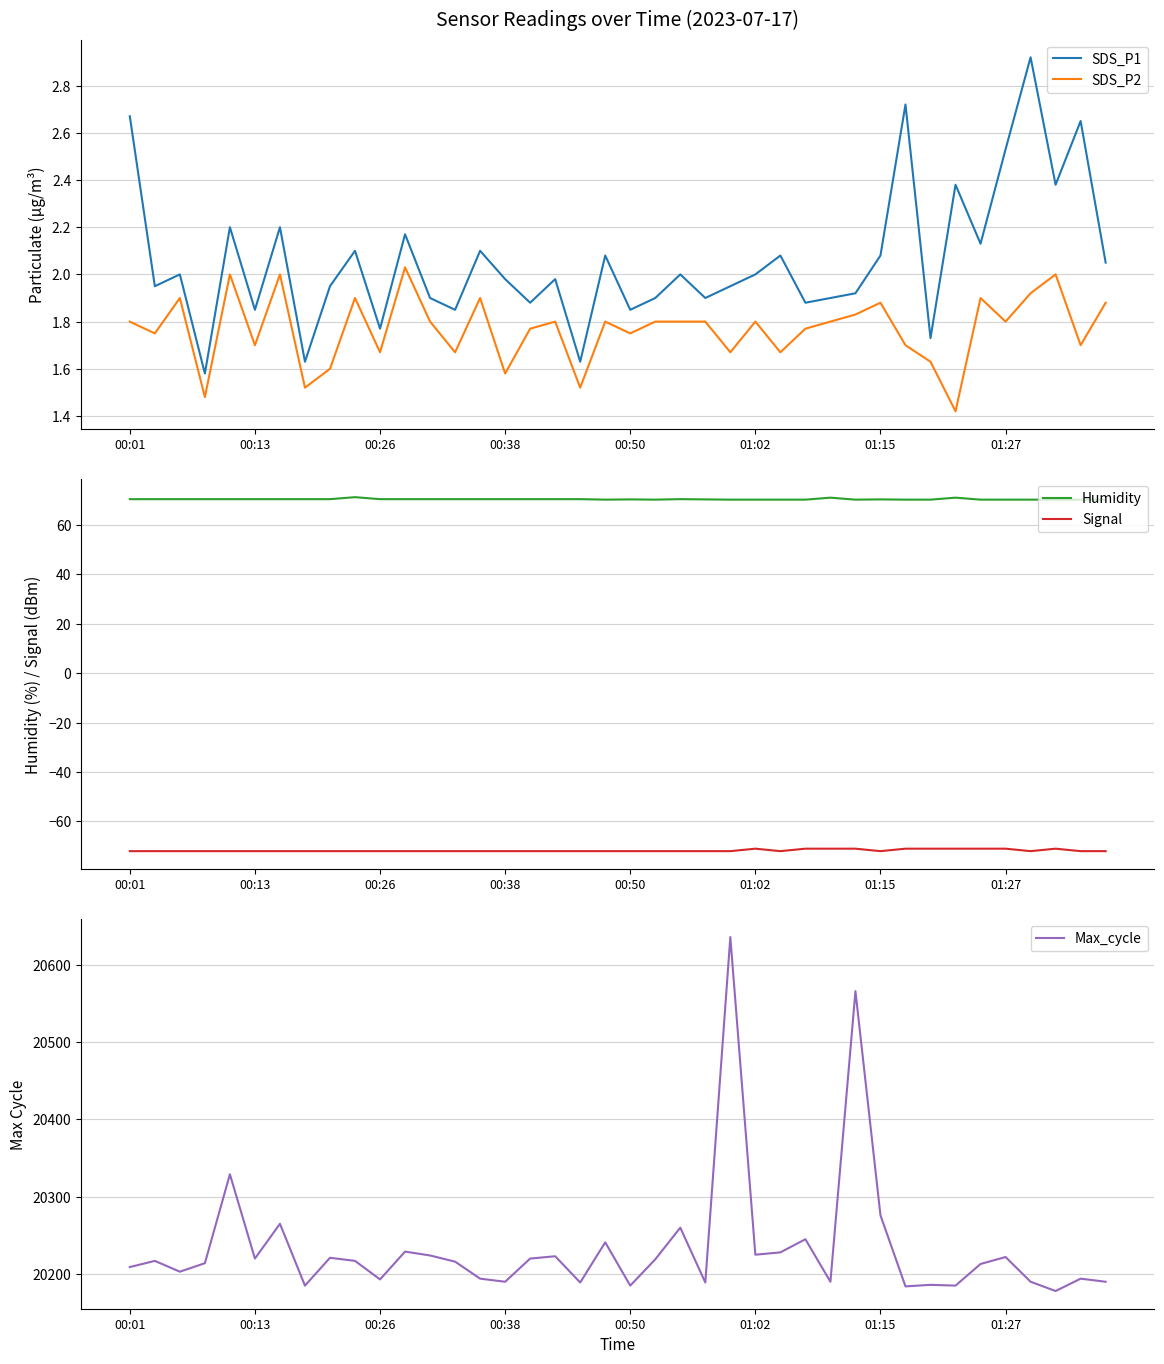

True or false: SDS_P1 and Signal intersect in this chart.

False